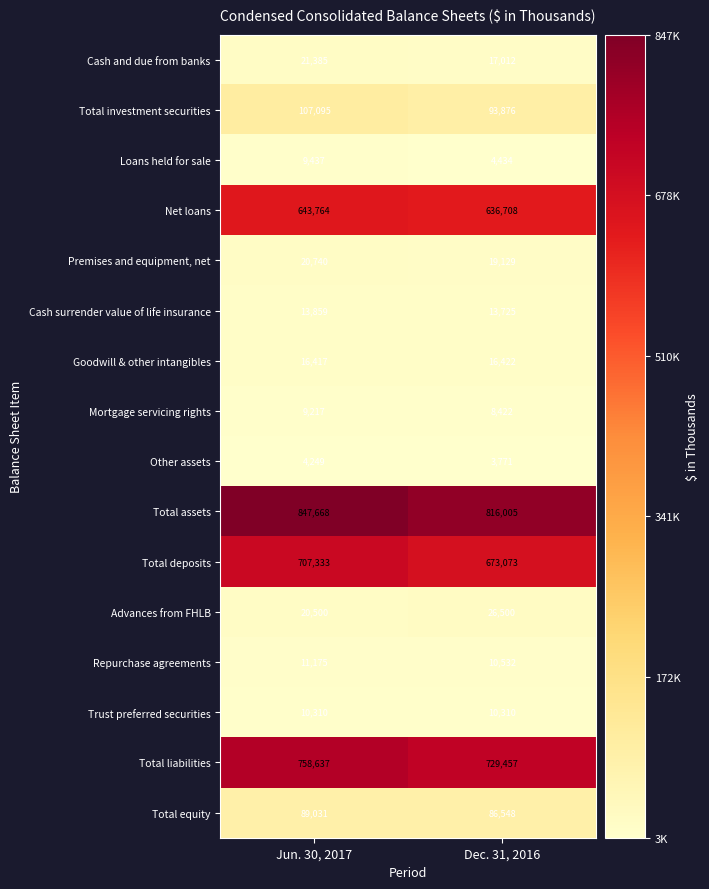

What is the spread (max minus min) of values at Jun. 30, 2017?

843419